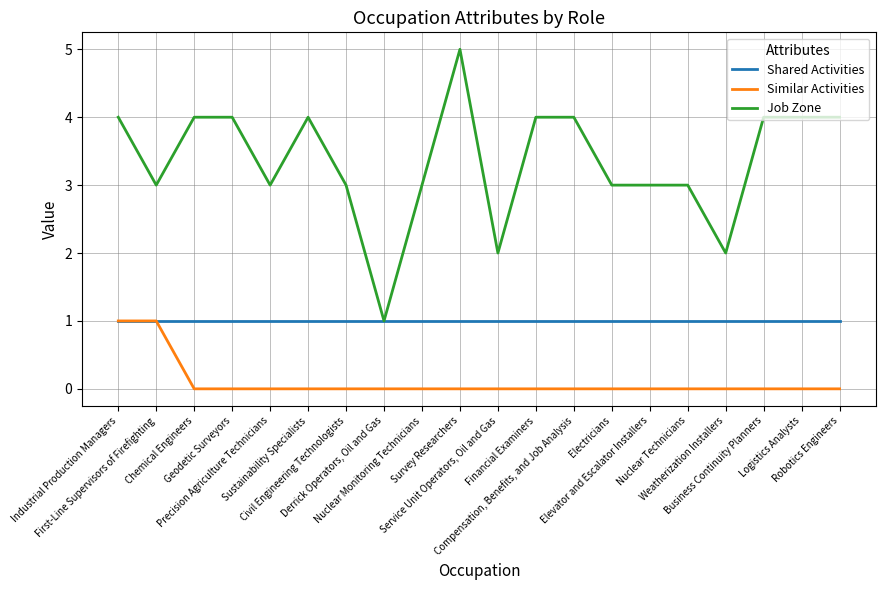

True or false: Similar Activities has a value of 0 at Derrick Operators, Oil and Gas.

True